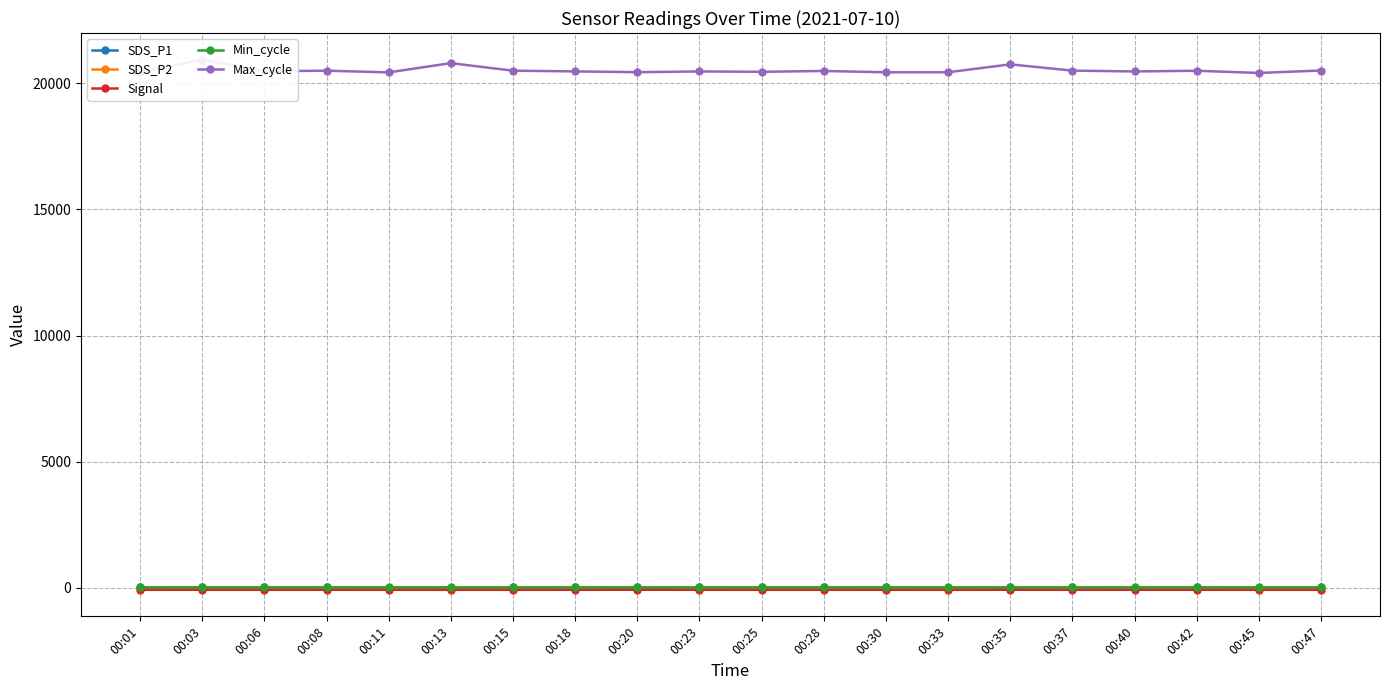

What is the difference between the highest and lowest values at 00:30?

20510.0